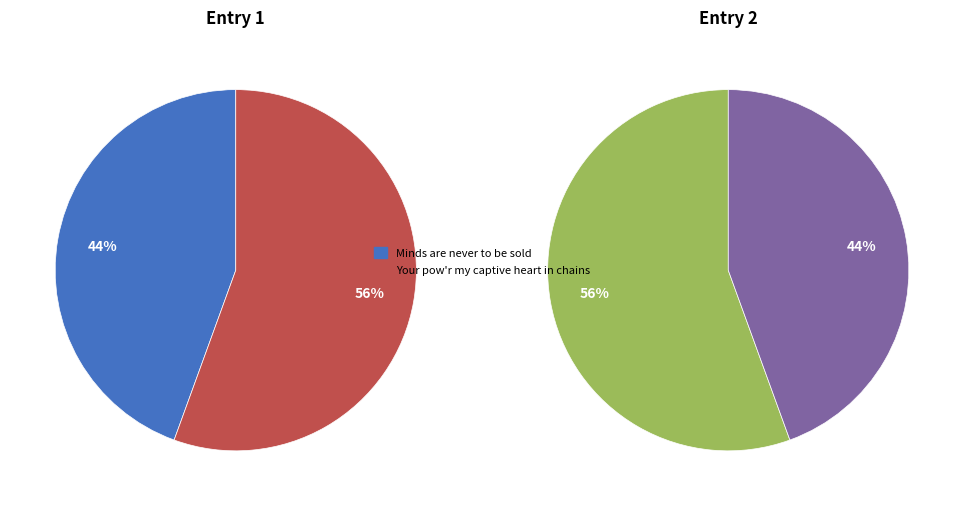

What is the largest slice in the pie chart?

Your pow'r my captive heart in chains